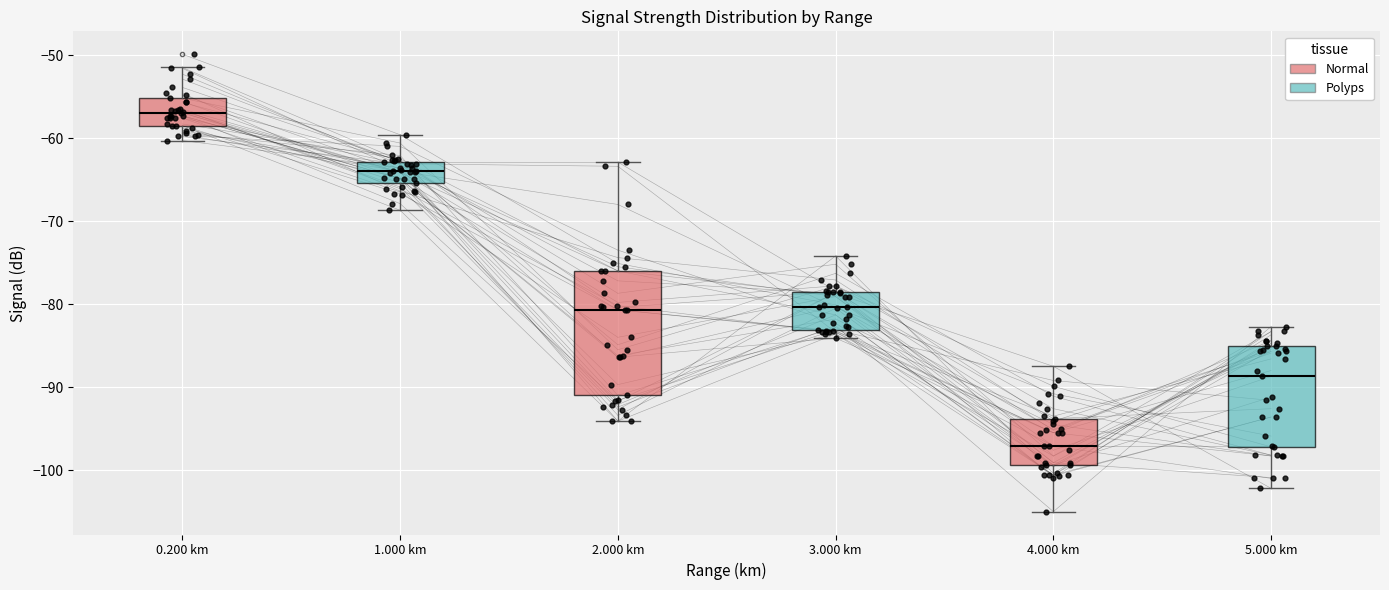

Where does the upper whisker of the box for 5.000 km end on the y-axis? The values are not printed on the chart, so give them approximately, as read against the axis.

-83